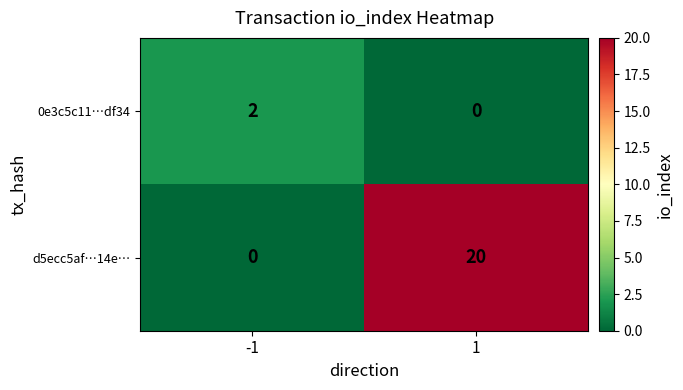

Is it true that 0e3c5c11…df34 equals 4 at -1?

False